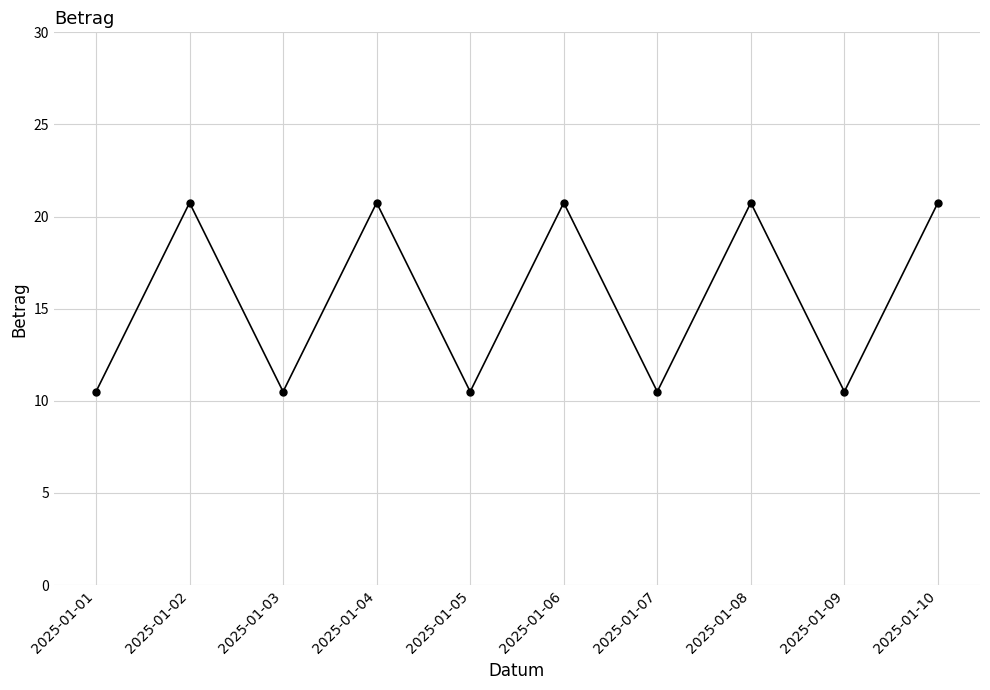

How many points are lower than both their immediate neighbors (excluding endpoints)?

4